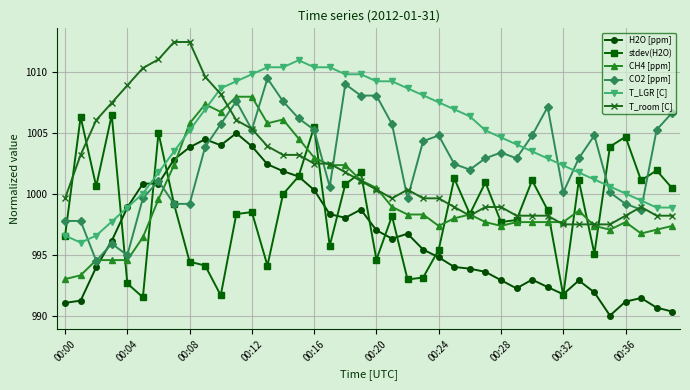

What is the value of the H2O [ppm] point at the 7th from the left?

1000.9